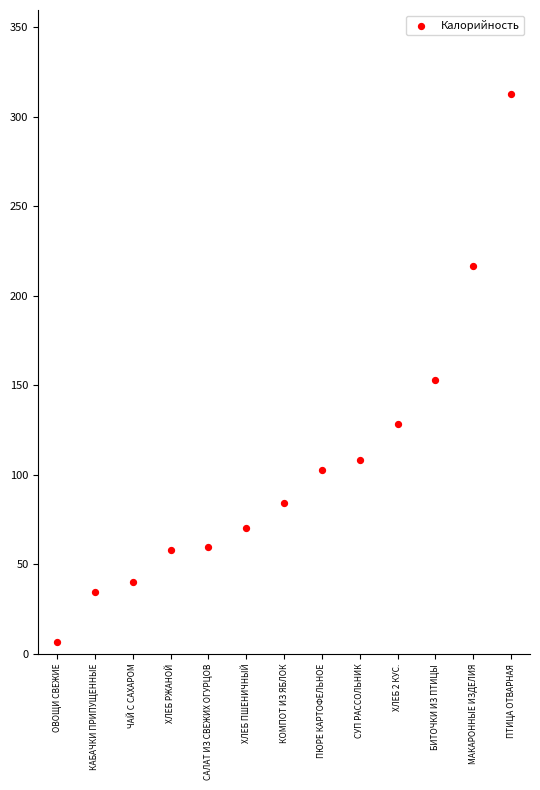

What Y value in the scatter plot is closest to 159?

153.2